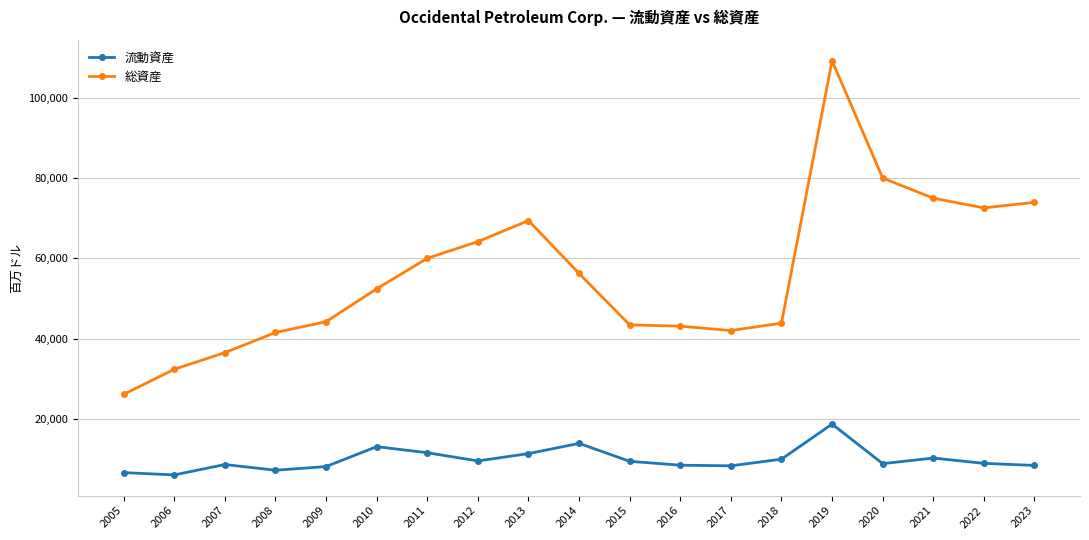

True or false: 流動資産 and 総資産 intersect in this chart.

False